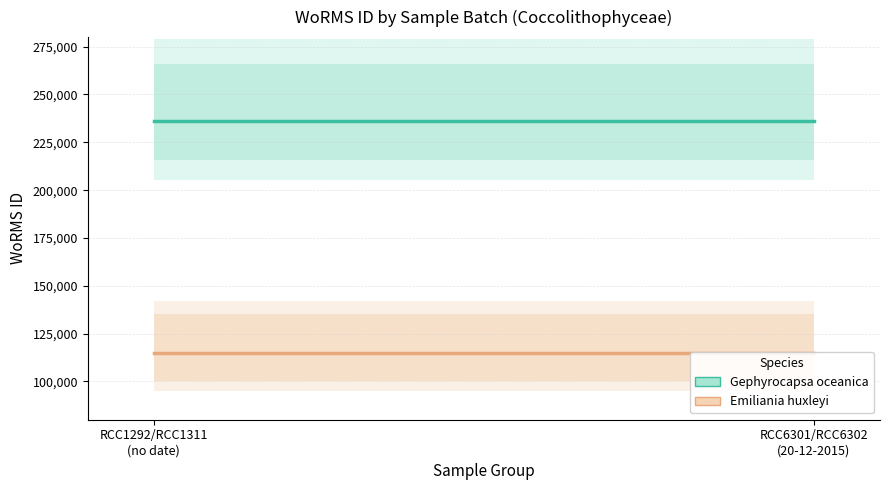

Rank the series at RCC6301/RCC6302
(20-12-2015) from lowest to highest value.

Emiliania huxleyi, Gephyrocapsa oceanica